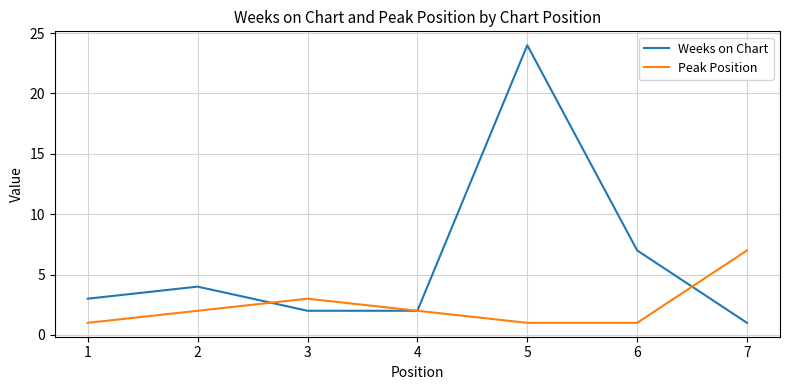

At how many categories does at least one series exceed 22?

1